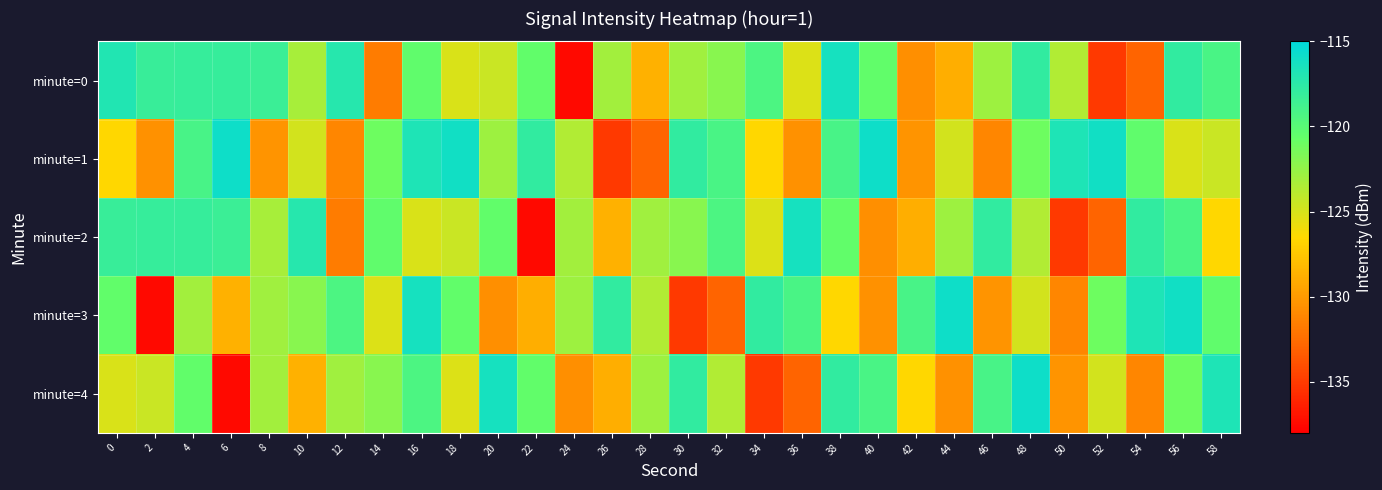

What is the difference between the highest and lowest values at 46?

13.3